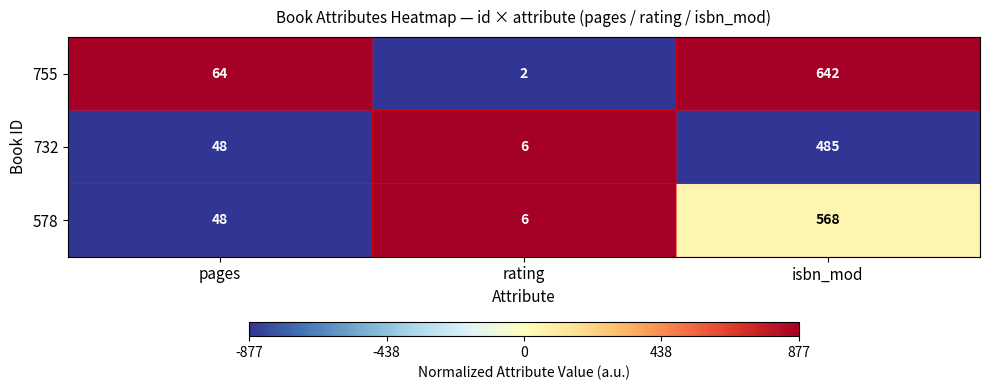

Which series has the largest total across all categories?

755